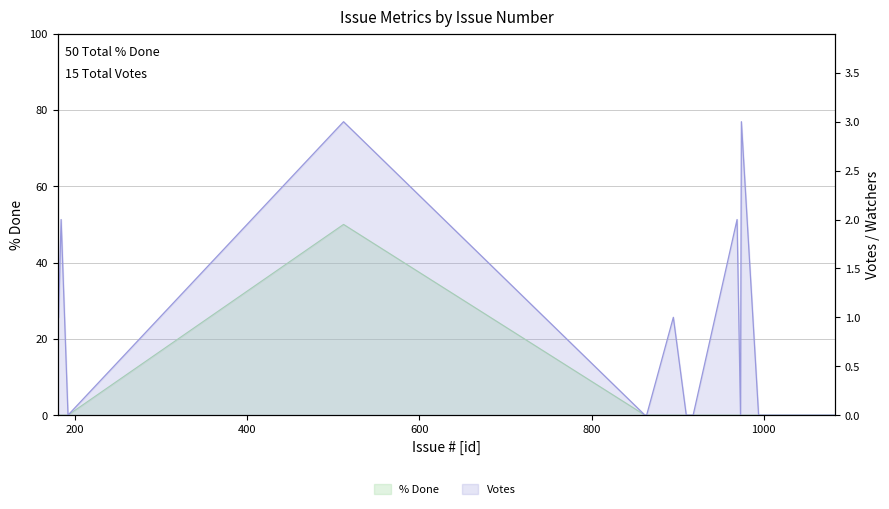

Reading right to left, extract all data points from this chart.

% Done: 0	0	0	0	0	0	0	0	0	0	0	0	0	0	0	50	0	0	0	0
Votes: 0	0	0	0	0	0	0	3	0	2	0	0	1	0	0	3	0	2	1	3